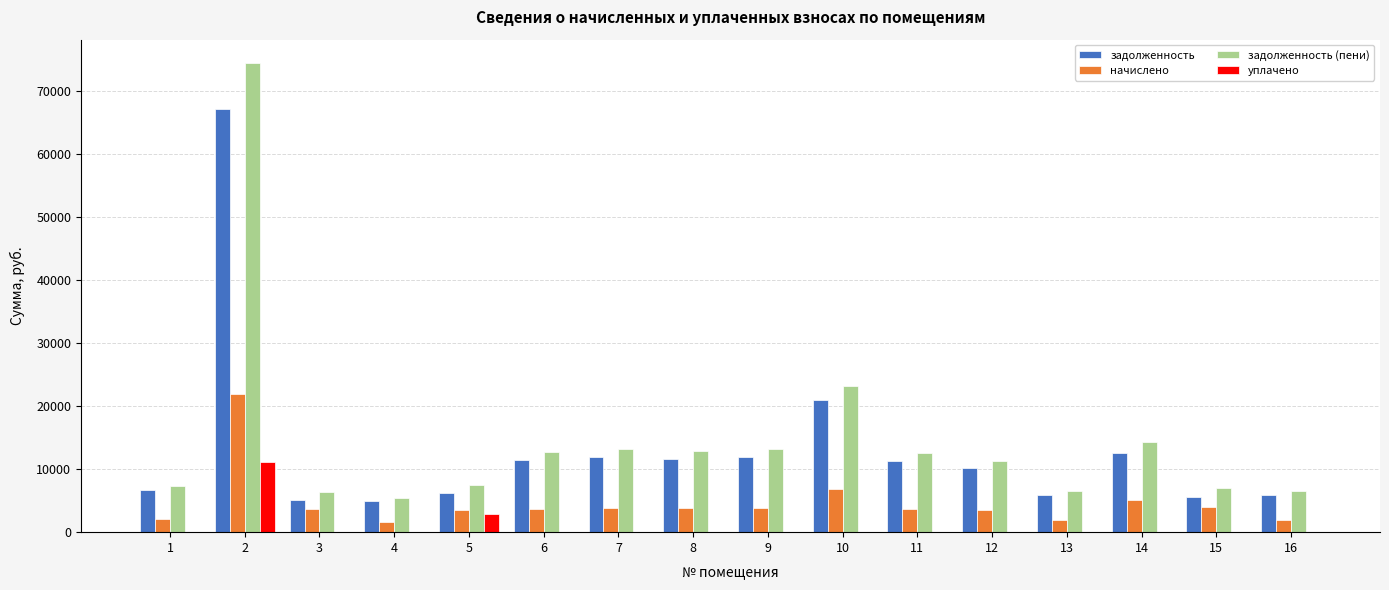

Are the bars grouped side by side (vs. stacked)?

Yes